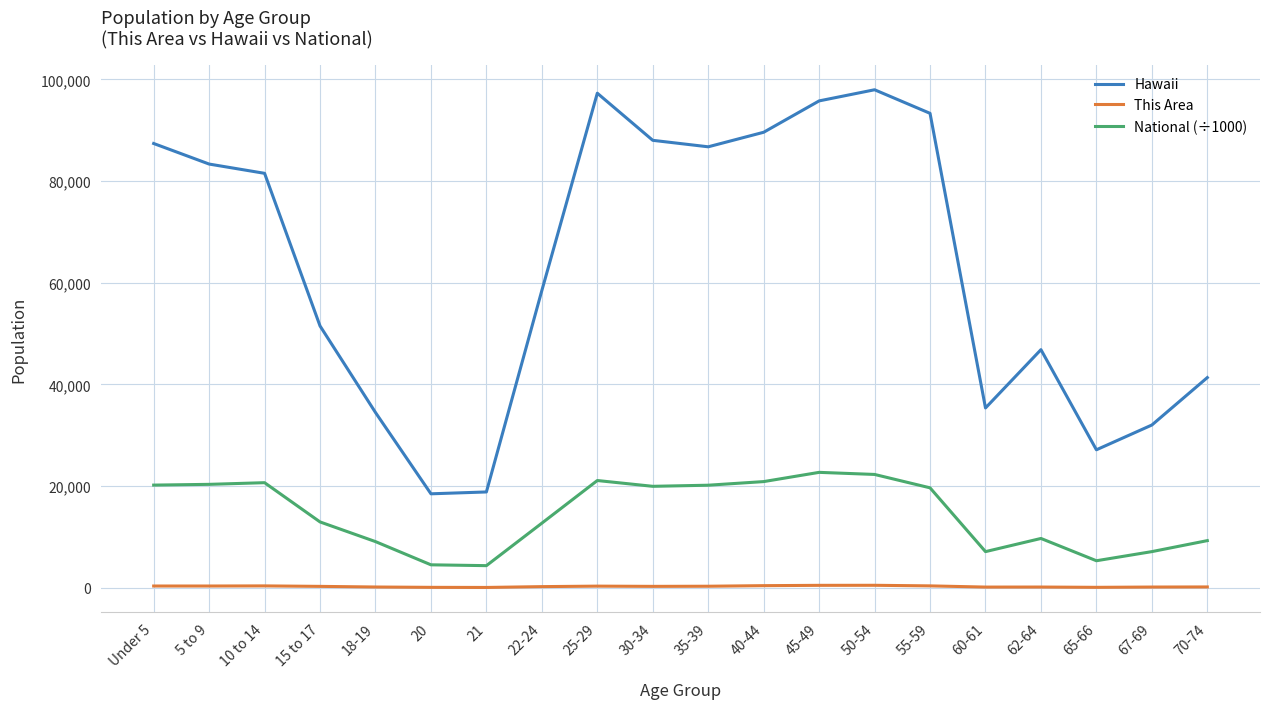

List the series in order of their peak value, lowest first.

This Area, National (÷1000), Hawaii